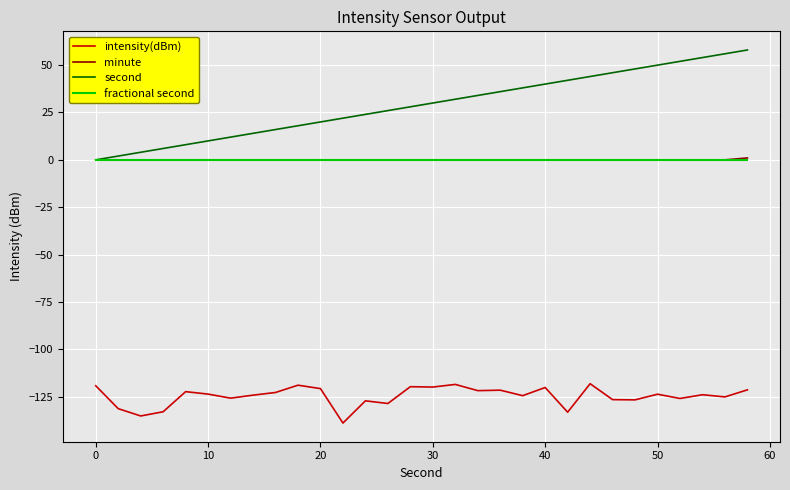

Which series has the widest spread of values?

second